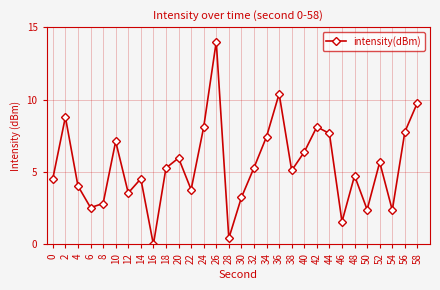

The chart shows a value of 3.5 at 54. True or false?

False